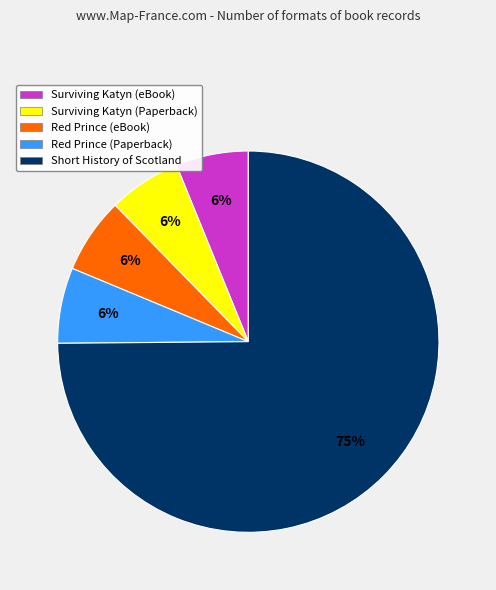

What is the ratio of the value at Surviving Katyn (eBook) to the value at Surviving Katyn (Paperback)?

1.0